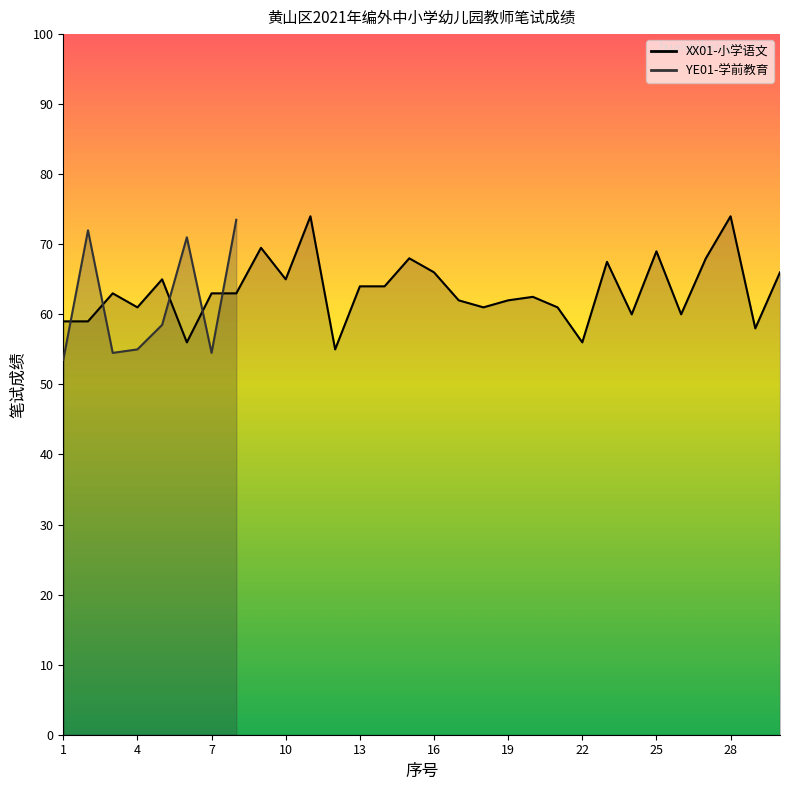

Does the chart have visible grid lines?

No